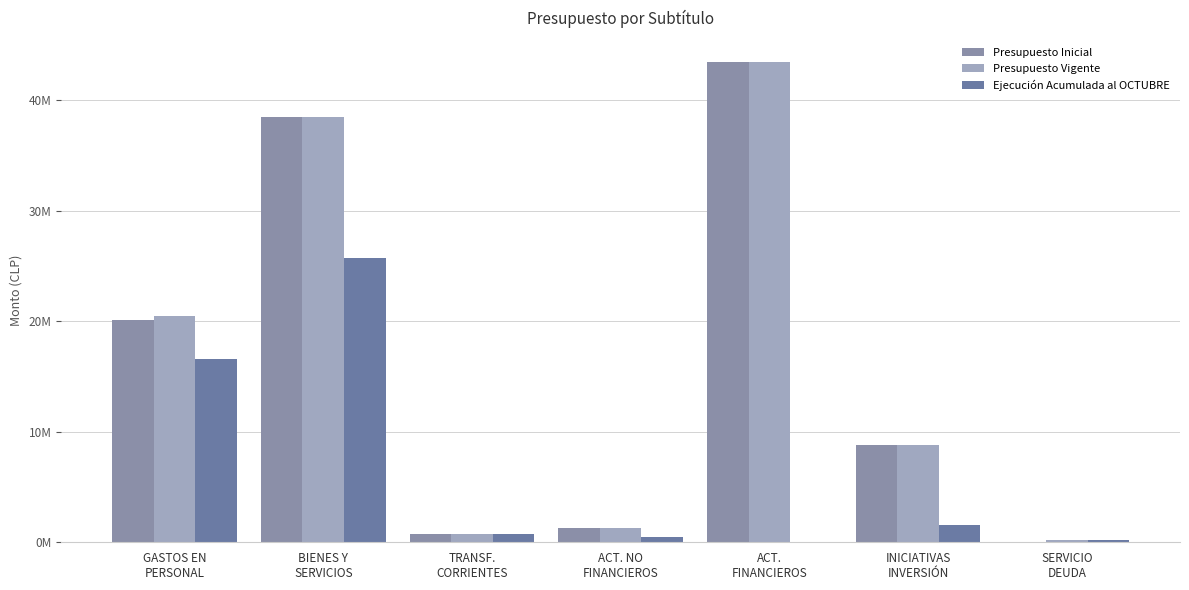

Are the bars grouped side by side (vs. stacked)?

Yes